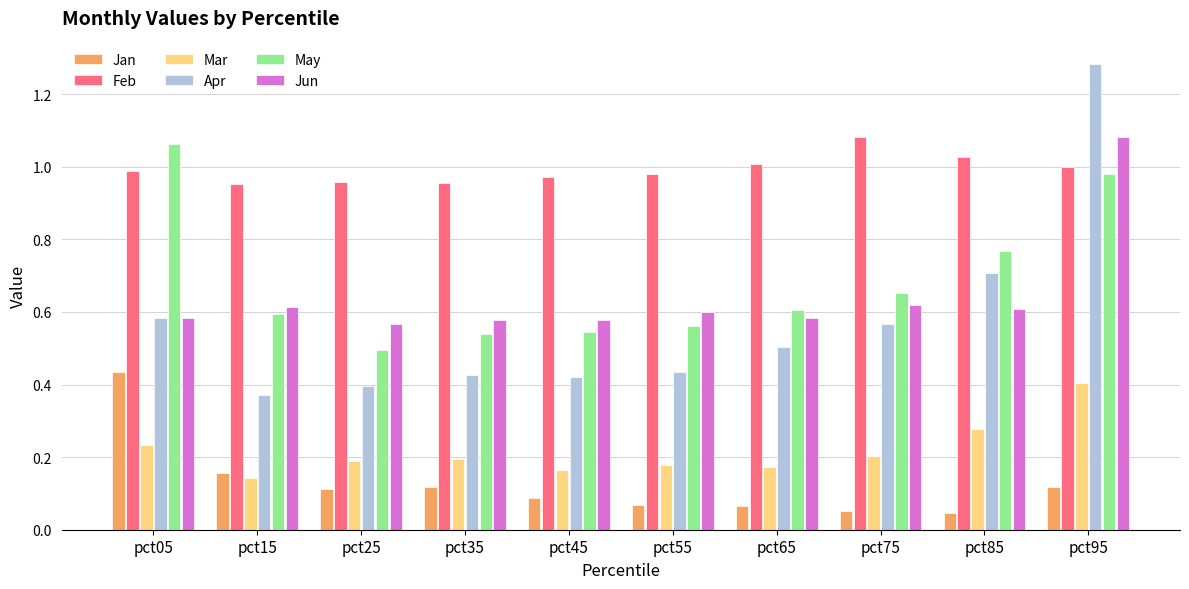

At pct85, list the series in order from largest to smallest.

Feb, May, Apr, Jun, Mar, Jan